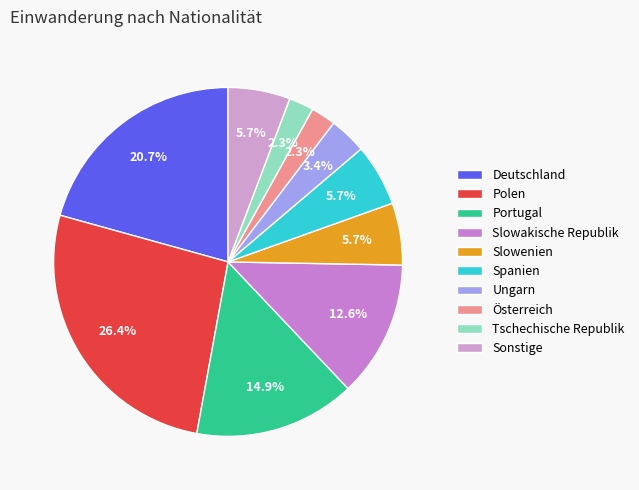

Which category has the biggest portion of the pie?

Polen